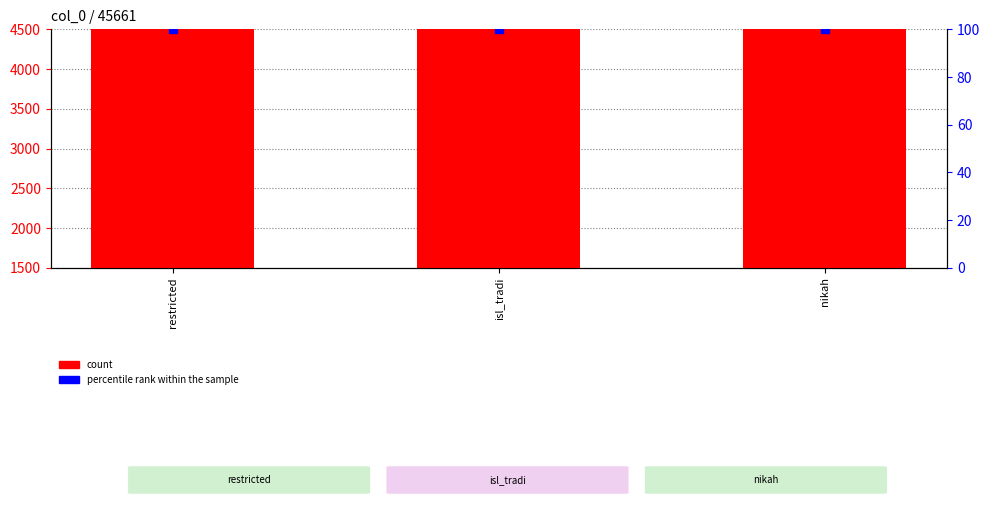

At how many categories does at least one series exceed 26364?

3